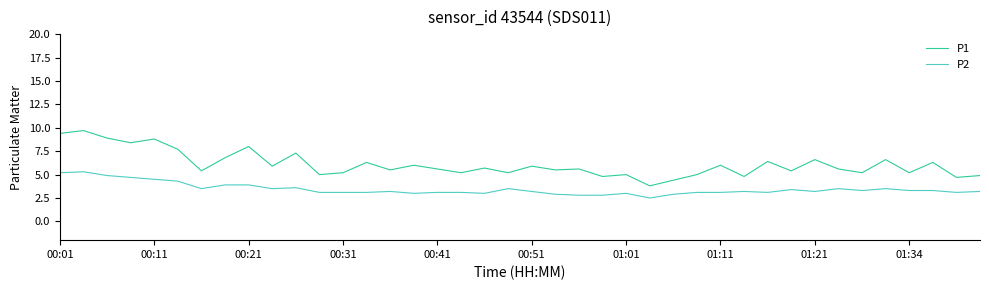

What is the greatest value displayed?

9.7